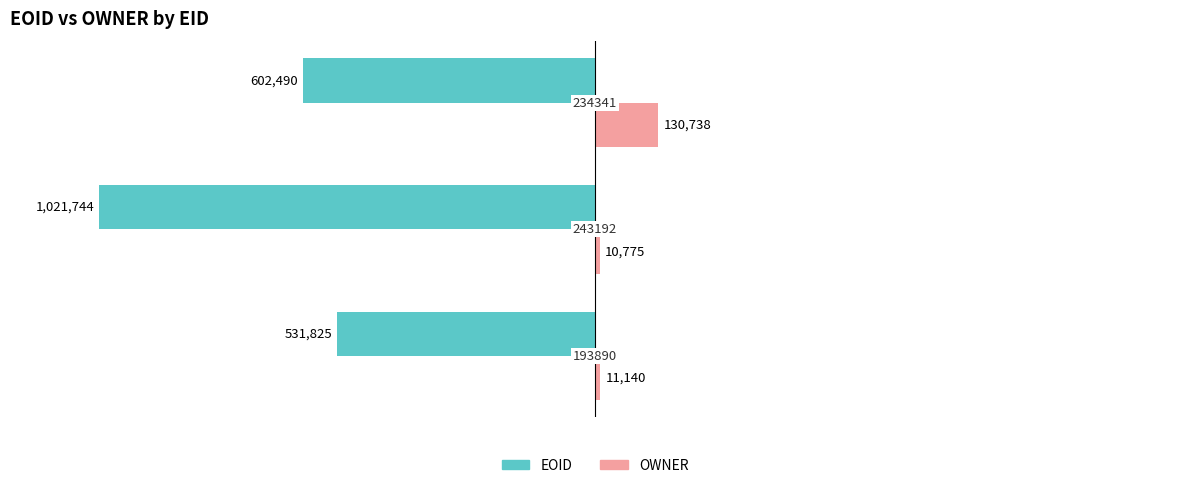

Reading right to left, list all the values displayed in this chart.

EOID: -602490	-1021744	-531825
OWNER: 130738	10775	11140